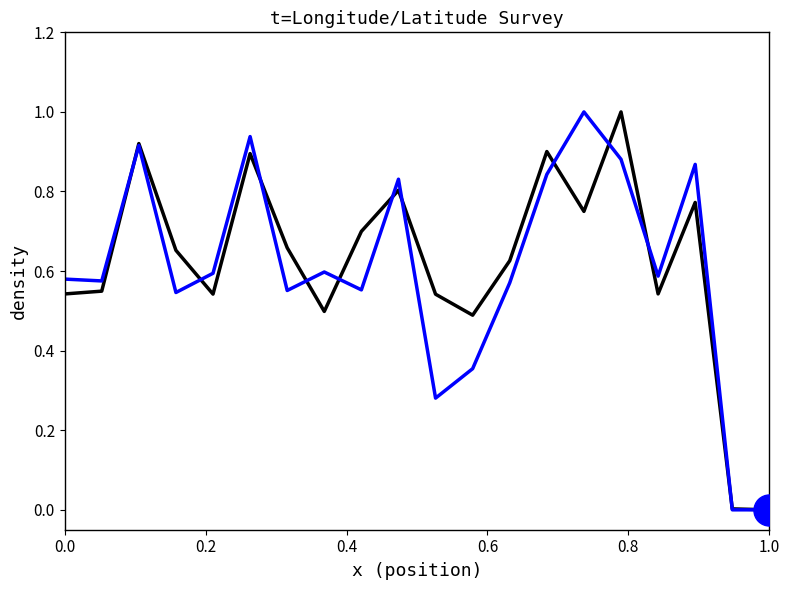

What is the maximum value shown in the chart?

1.0